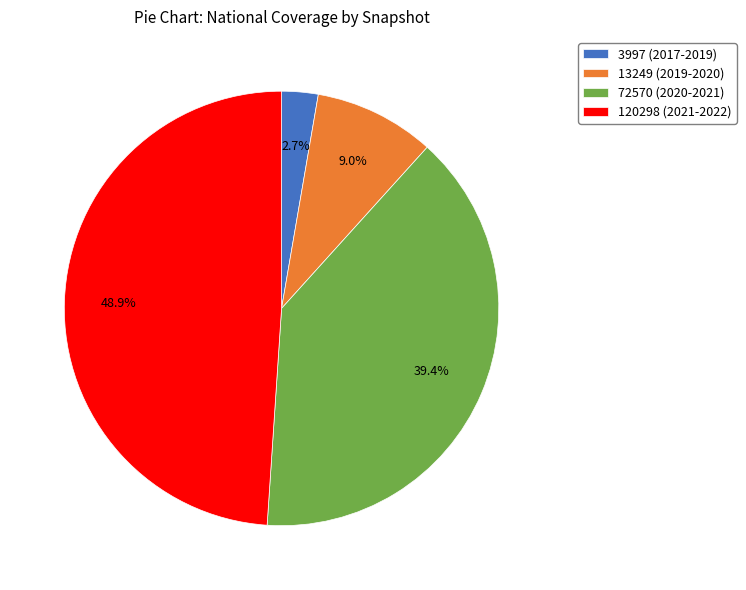

Combined, what portion of the pie is 3997 (2017-2019) and 72570 (2020-2021)?

42.1%